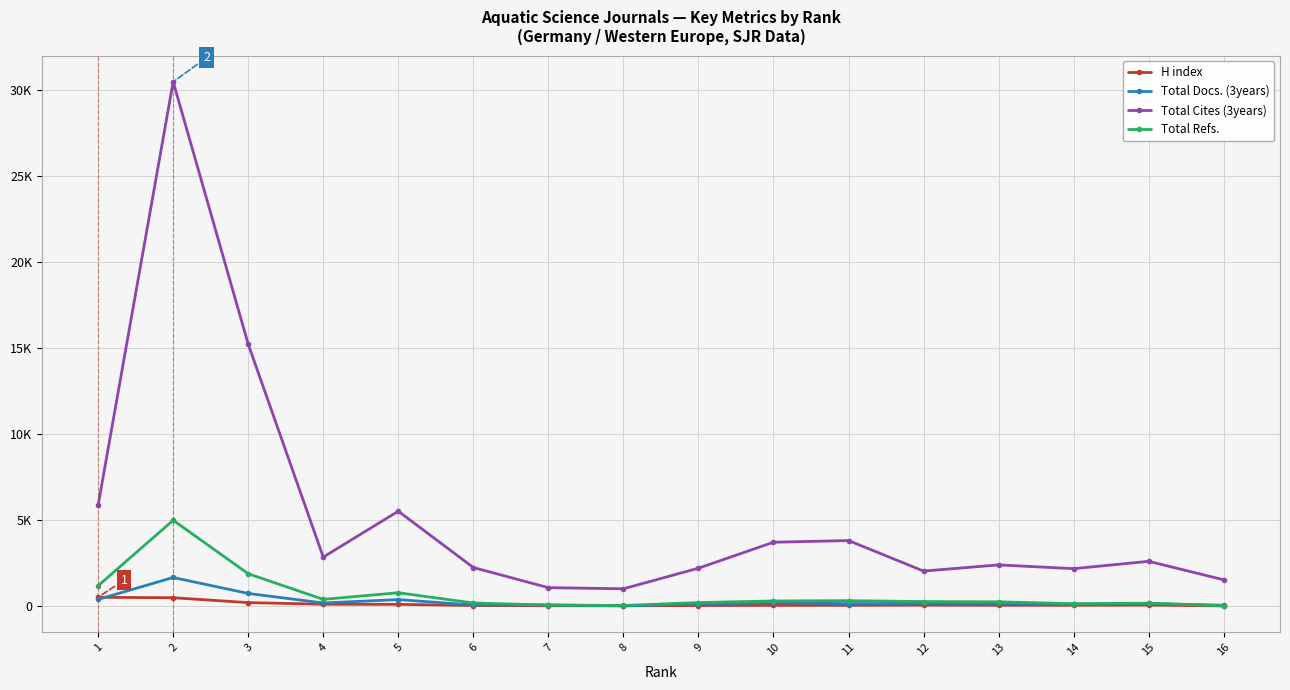

How many interior local peaks does the Total Docs. (3years) series have?

6